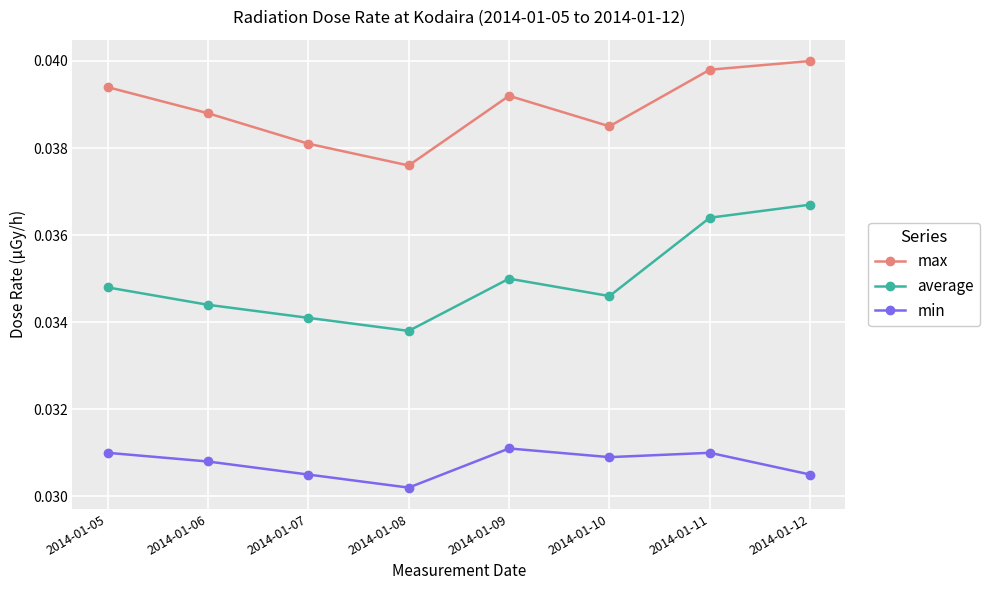

Which series changed the most between 2014-01-09 and 2014-01-11?

average